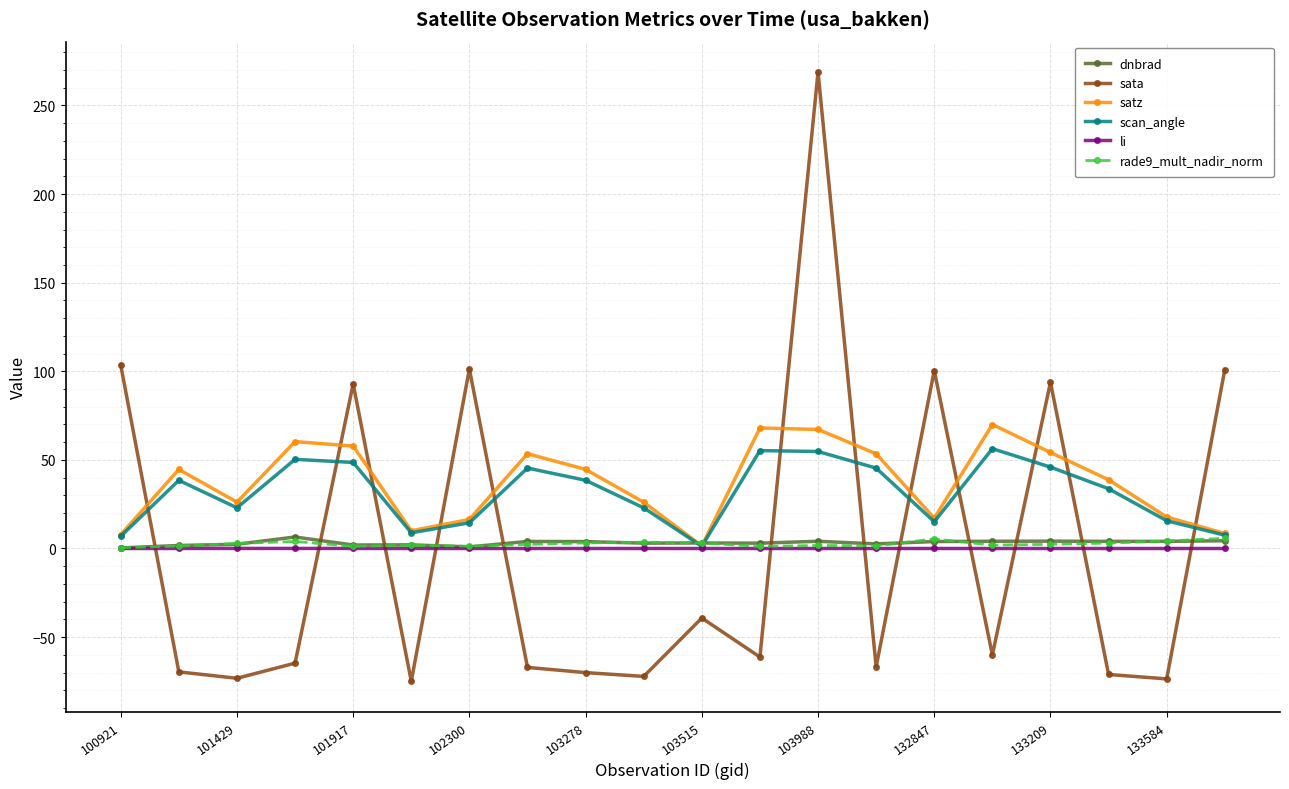

Which series has the widest spread of values?

sata